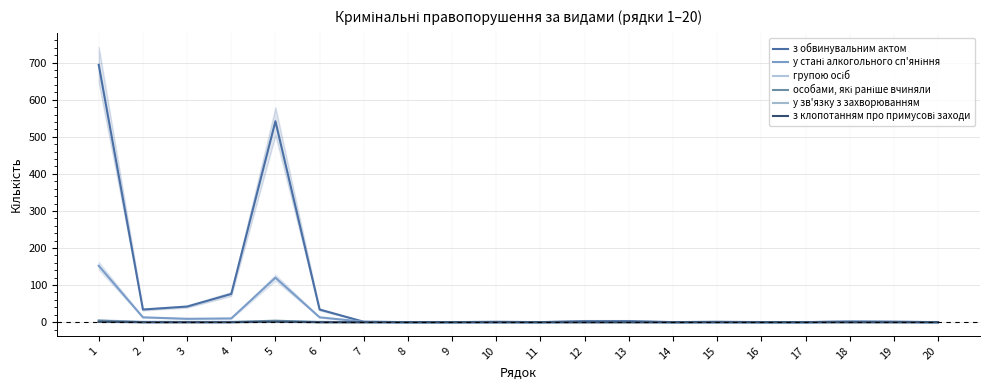

Count the з клопотанням про примусові заходи values in the range 0 to 1.

20